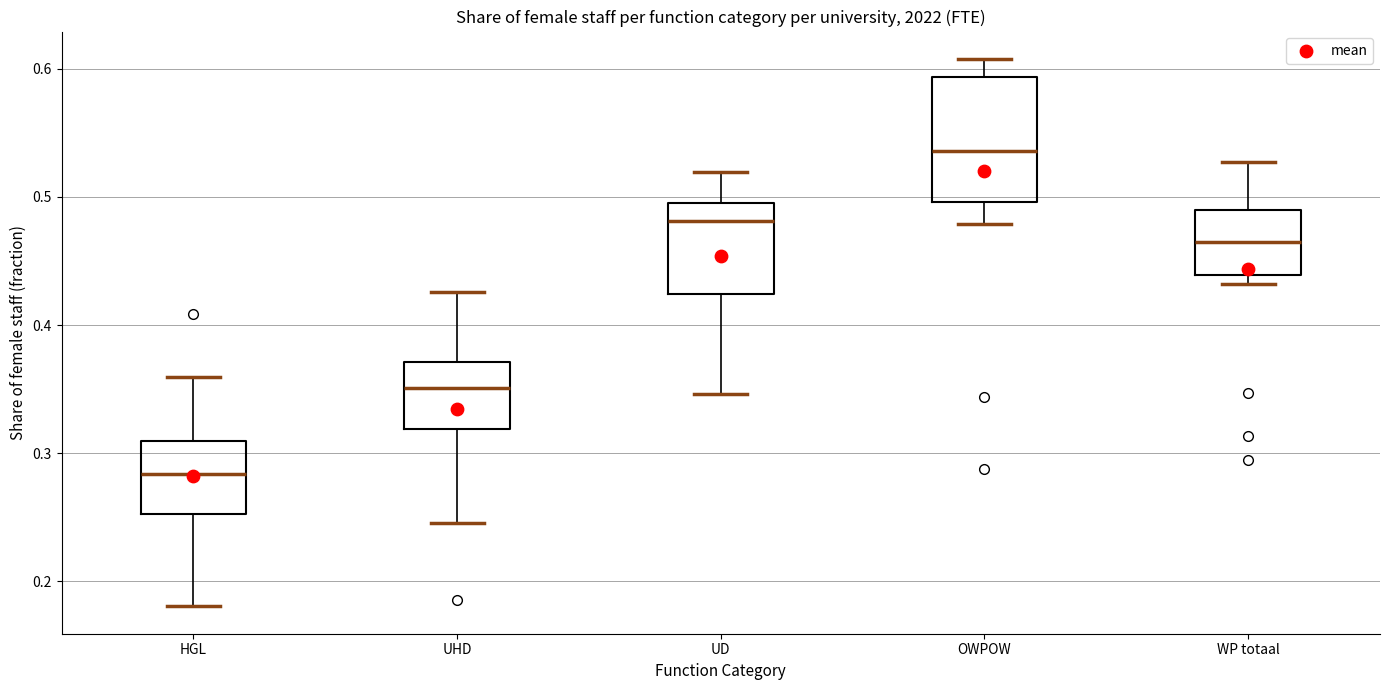

Reading left to right, transcribe this box plot: for each box, give where its median line is, the range the box spans, and where its two whiskers end, as read against the y-axis. The values are not printed on the chart, so give them approximately, as read against the axis.

HGL: median 0.28, box 0.25 to 0.31, whiskers 0.18 to 0.36
UHD: median 0.35, box 0.32 to 0.37, whiskers 0.25 to 0.43
UD: median 0.48, box 0.42 to 0.50, whiskers 0.35 to 0.52
OWPOW: median 0.54, box 0.50 to 0.59, whiskers 0.48 to 0.61
WP totaal: median 0.46, box 0.44 to 0.49, whiskers 0.43 to 0.53